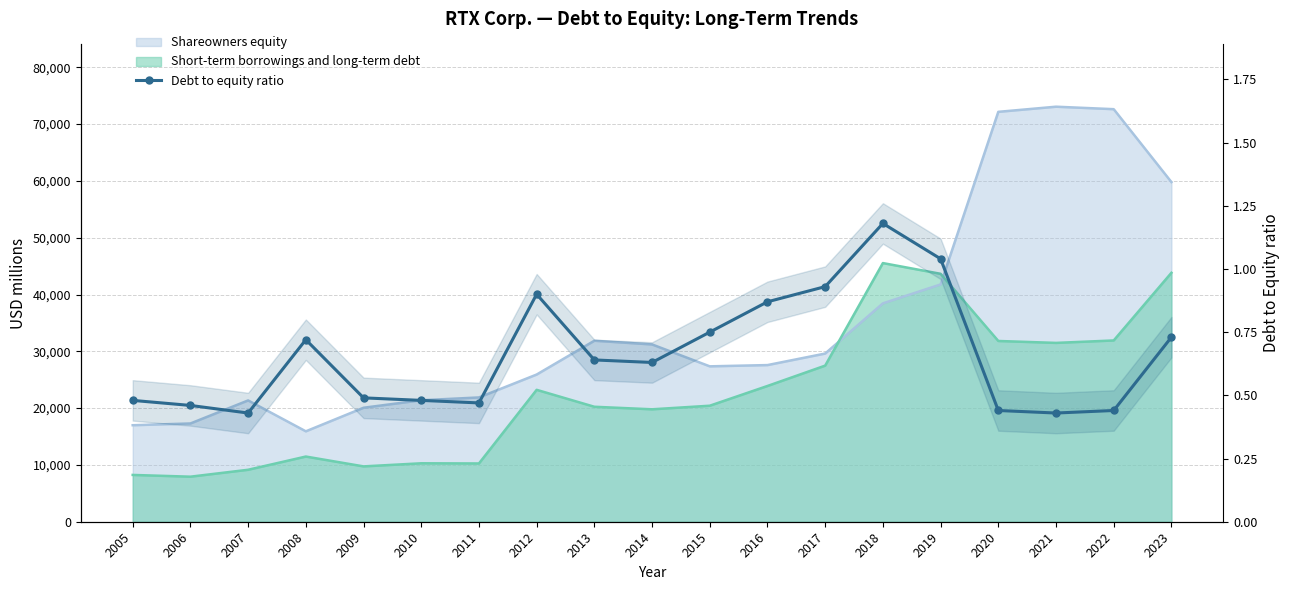

What is the difference between the maximum and minimum values?

0.8